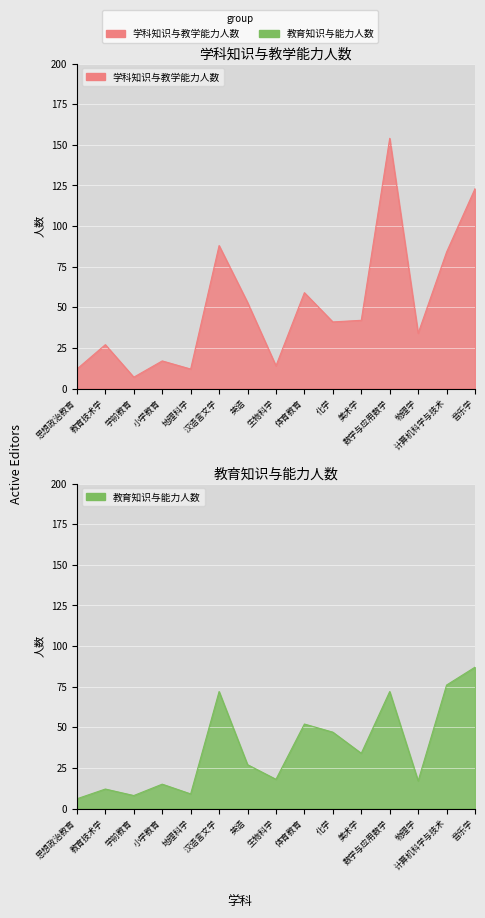

At which category is the sum across all series the highest?

数学与应用数学